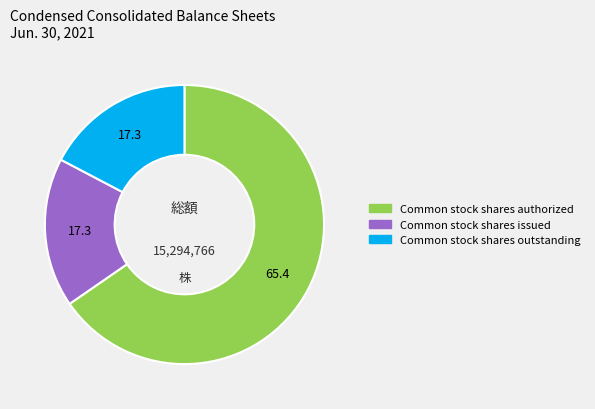

Does any single category account for the majority?

Yes